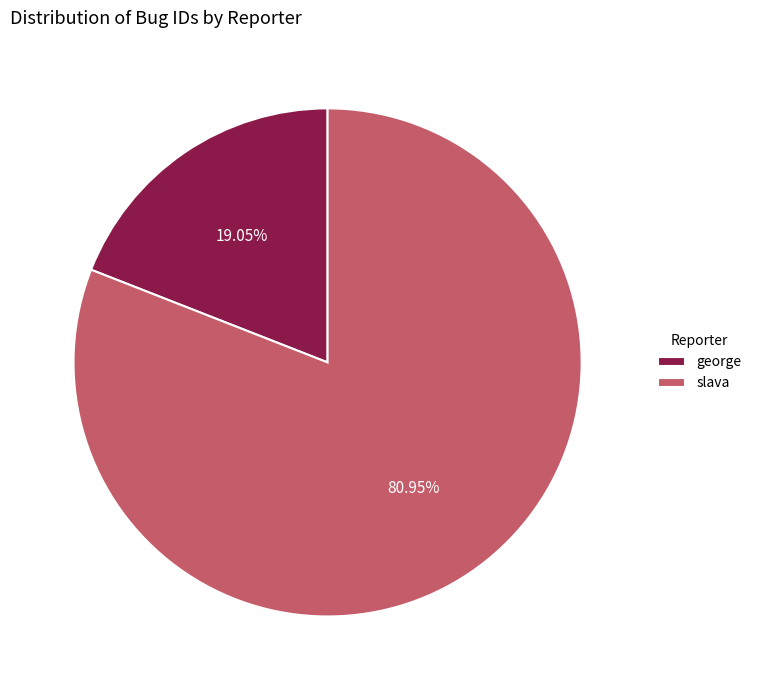

Count the number of slices in the pie.

2